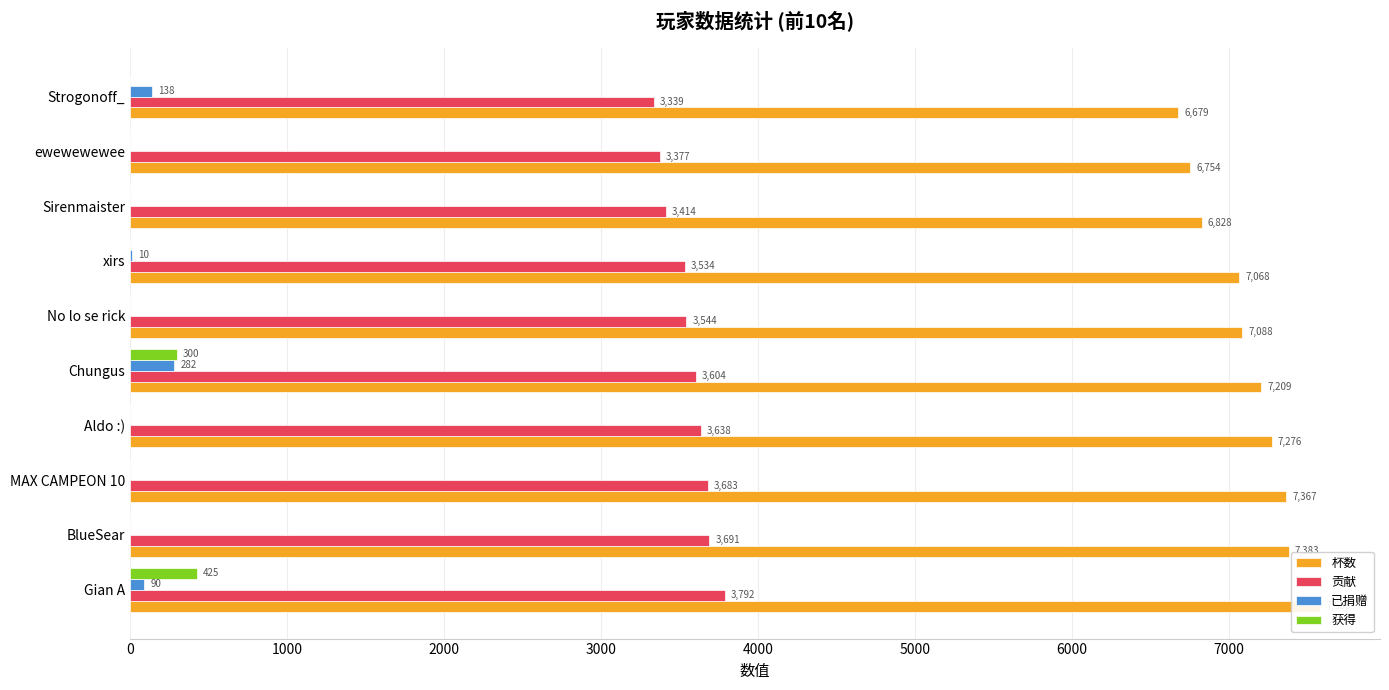

What is the total value across all series at 0?

11892